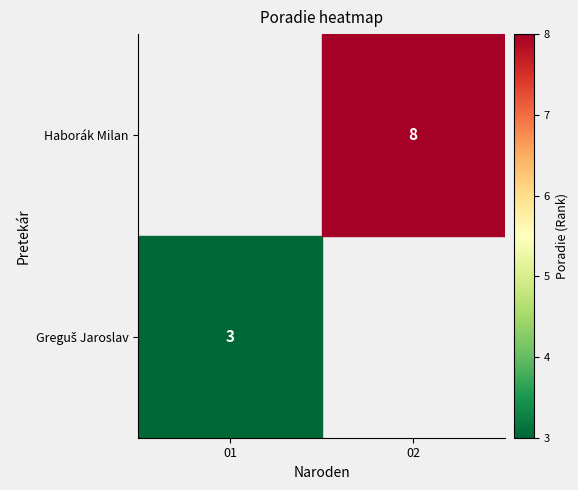

Is it true that Haborák Milan equals 3 at 02?

False